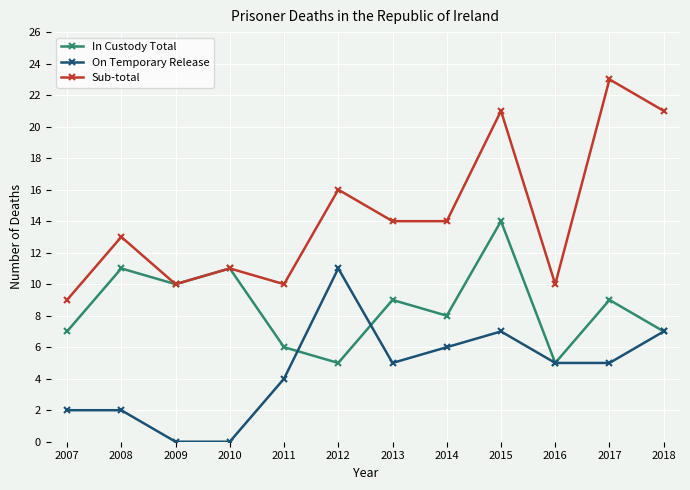

Count the number of categories in the chart.

12